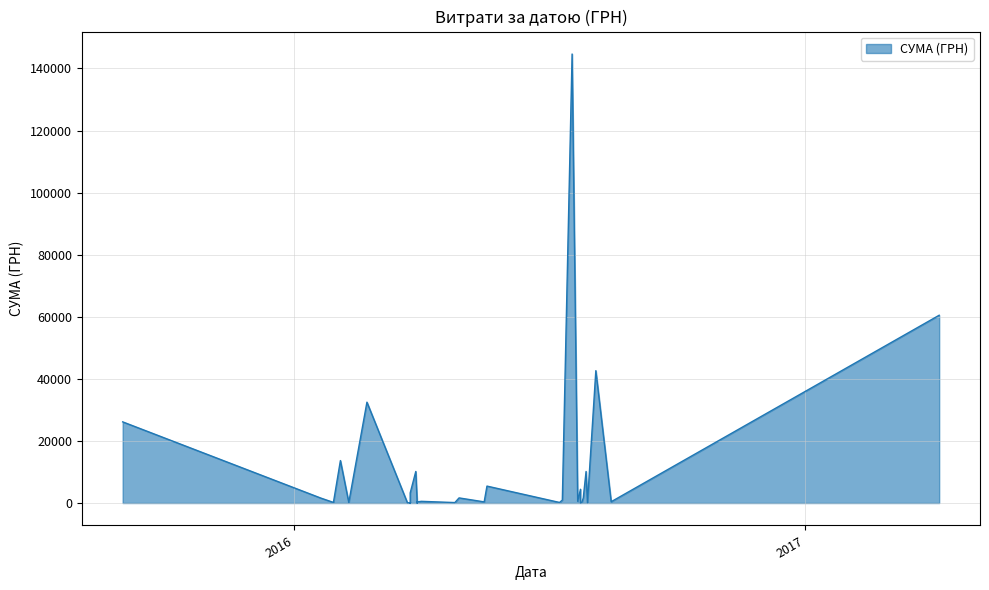

What is the difference between the maximum and second lowest values?

144640.2